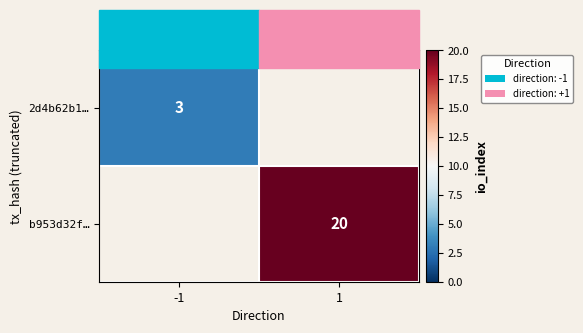

The value of 2d4b62b1… at -1 is 3. True or false?

True